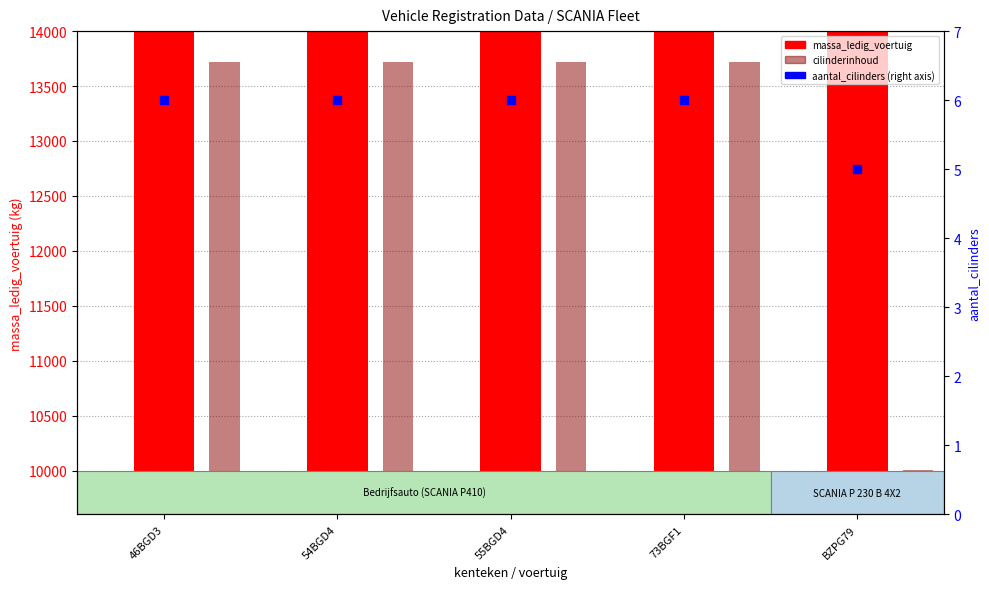

Which has a higher value, 54BGD4 or 55BGD4?

54BGD4